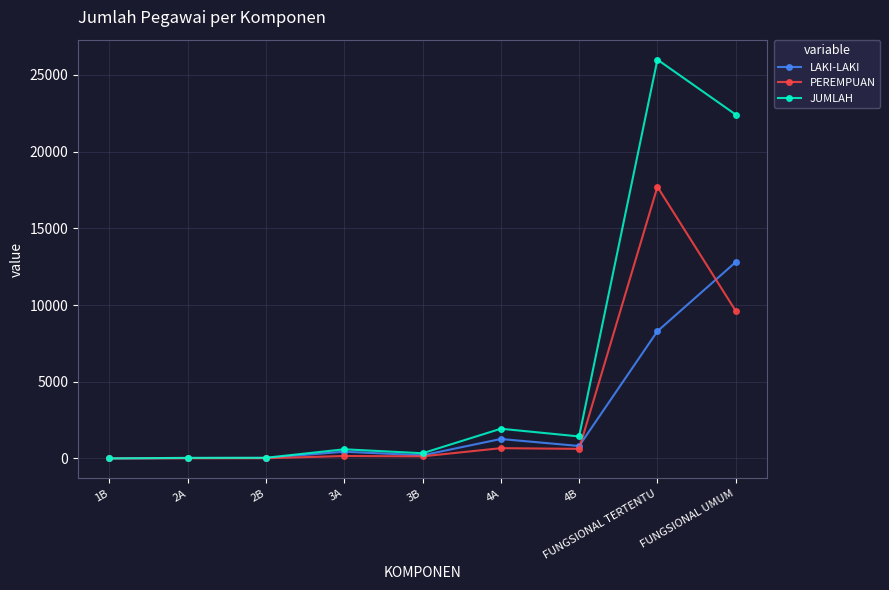

What is the total value across all series at FUNGSIONAL UMUM?

44838